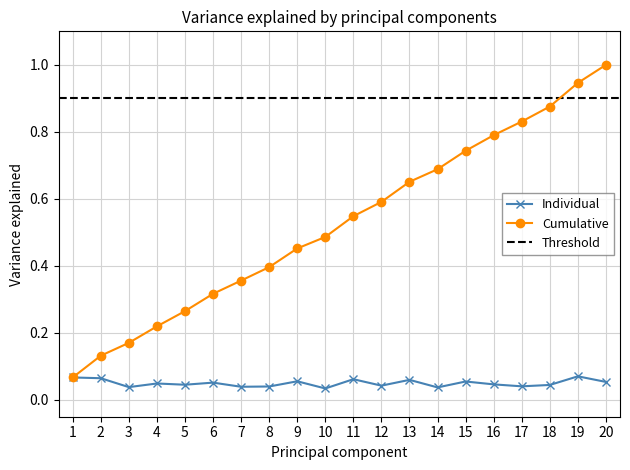

The Cumulative series shows 1.0 at 13. True or false?

False